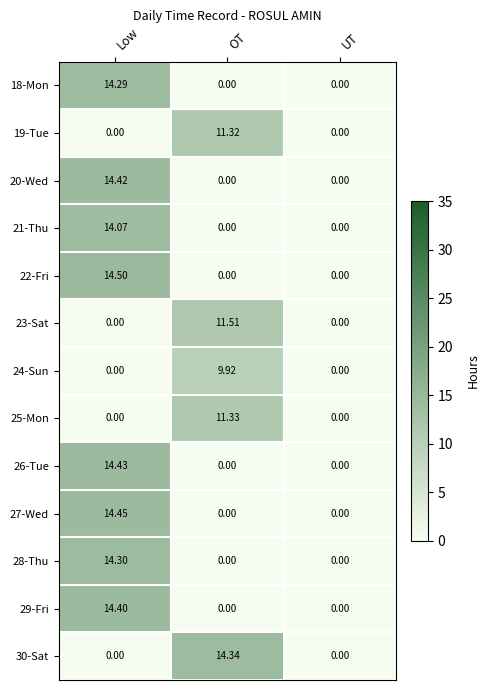

At which label does 30-Sat reach its peak?

OT